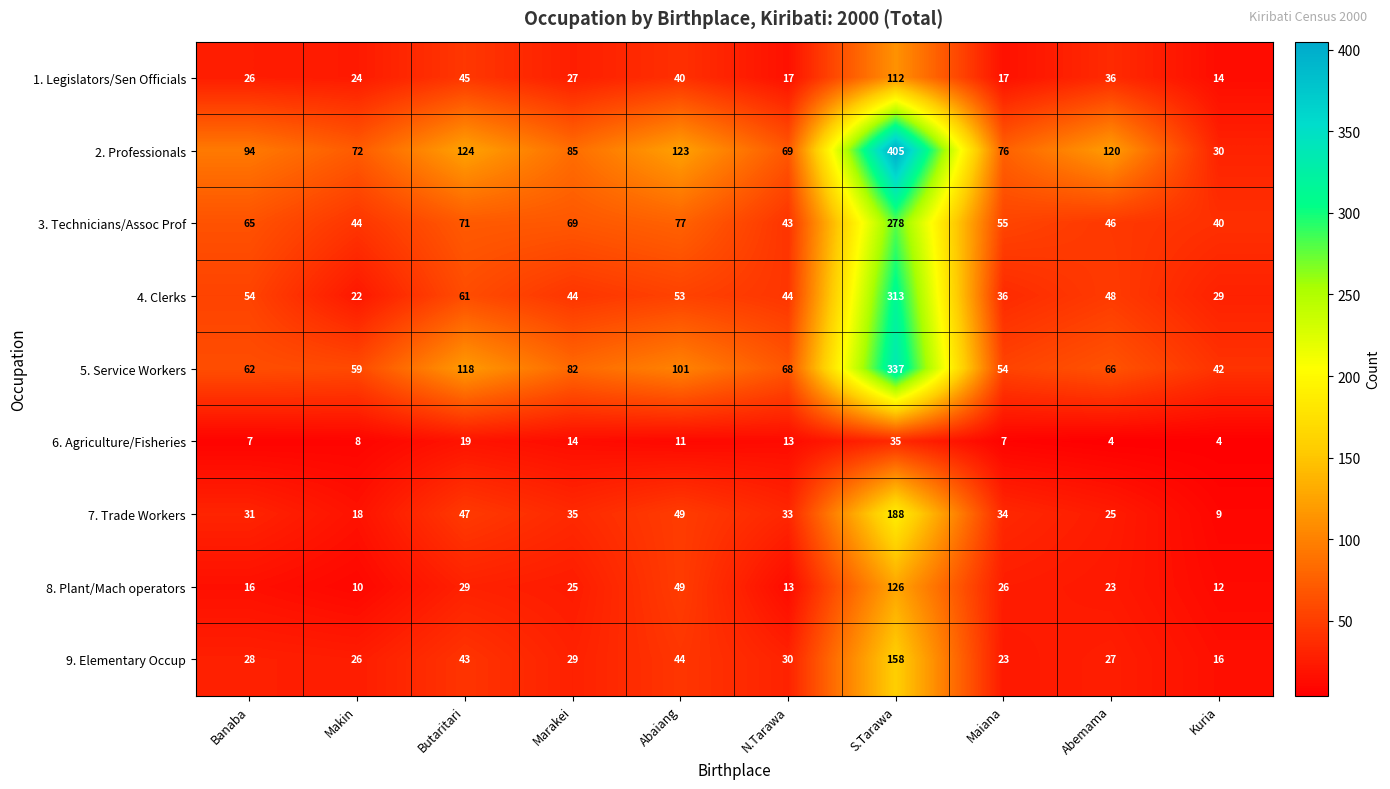

What is the lowest value of the 4. Clerks series?

22